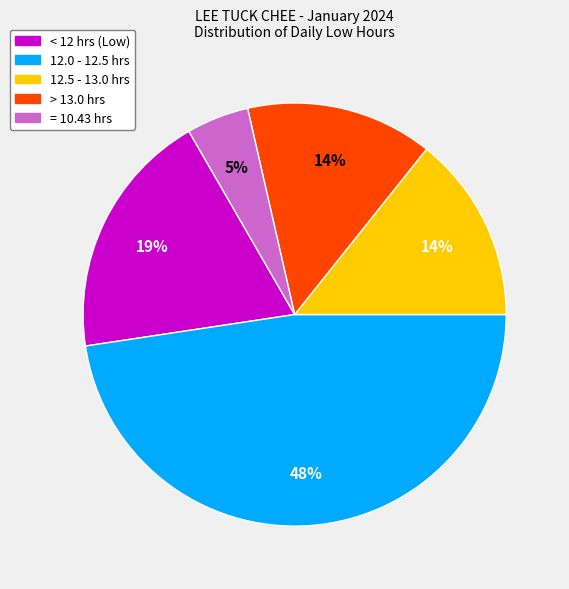

To the nearest percent, what is the difference between the largest and smallest slice percentages?

43%